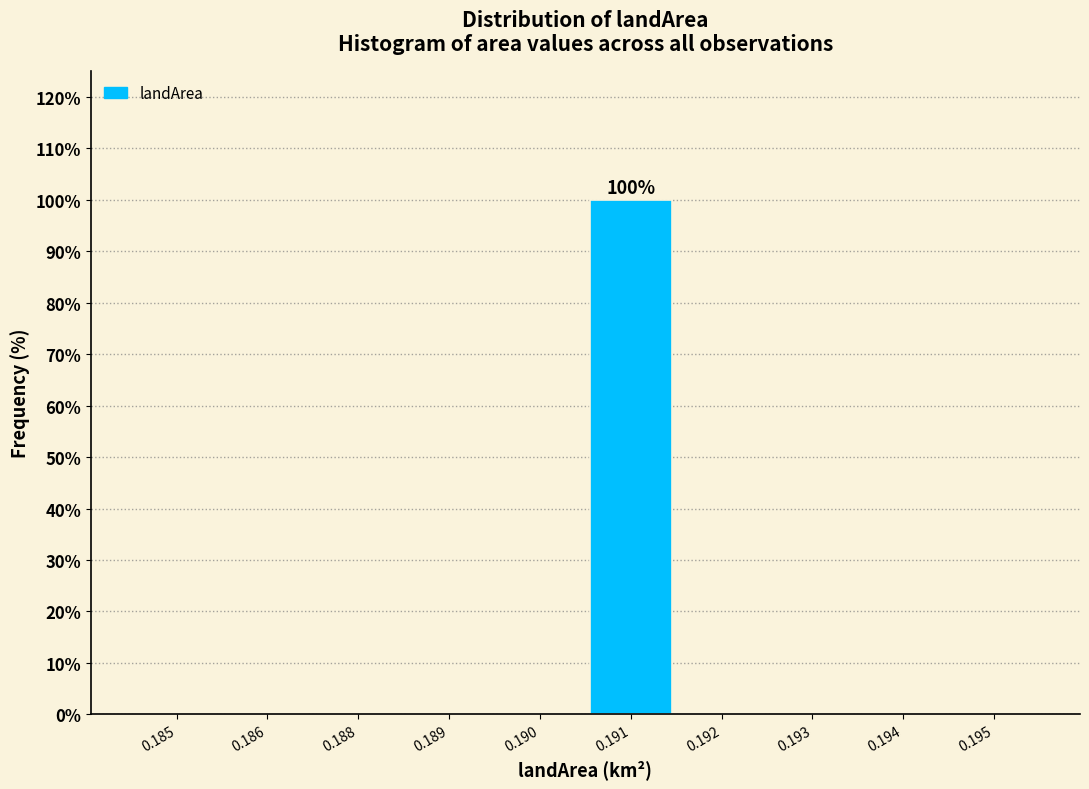

Reading right to left, extract all data points from this chart.

0.195=0	0.194=0	0.193=0	0.192=0	0.191=100	0.190=0	0.189=0	0.188=0	0.186=0	0.185=0